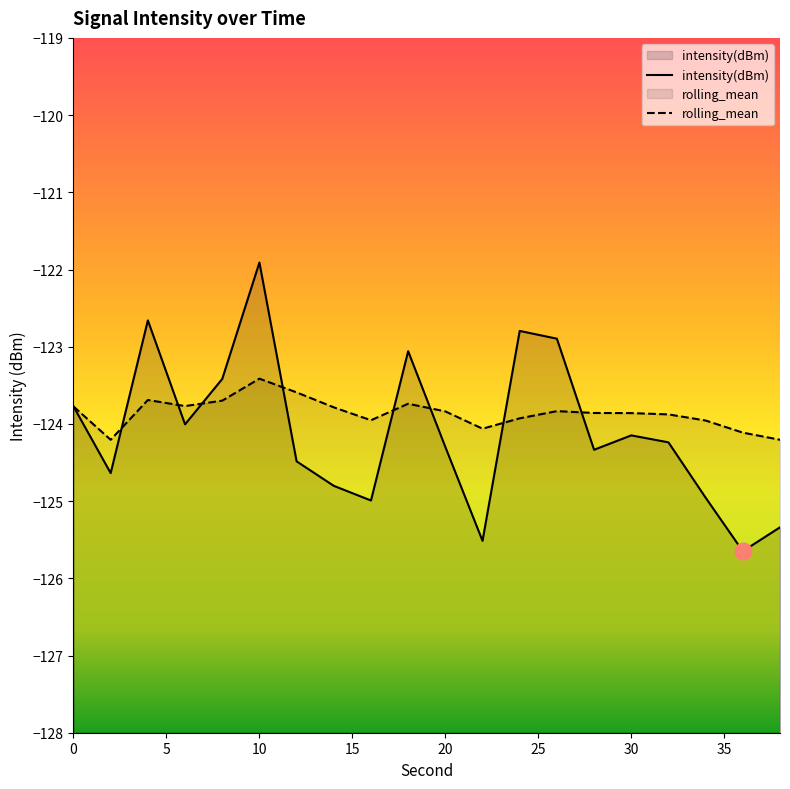

Between 12 and 28, which series saw the biggest shift?

rolling_mean